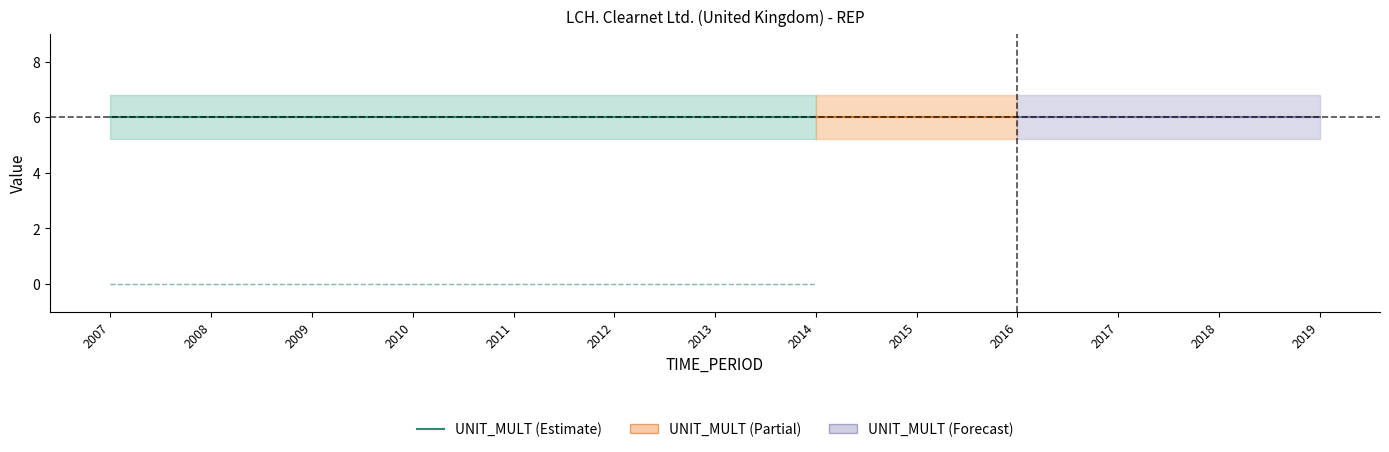

Where is DECIMALS nearest to the value 0?

2007